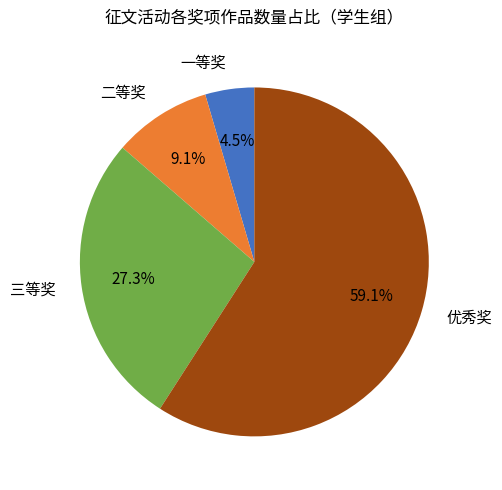

Which category has the smallest portion of the pie?

一等奖